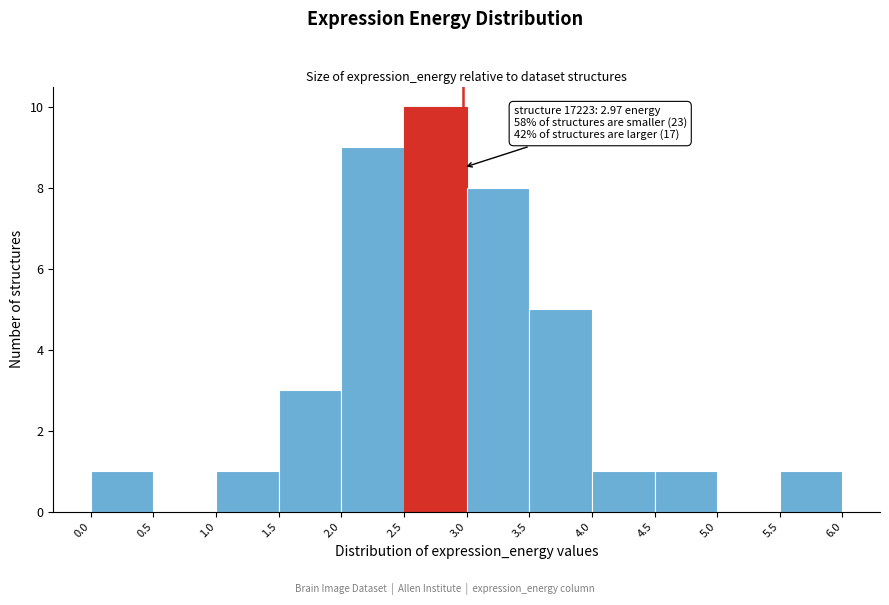

Which range on the x-axis has the tallest bar?

2.5 to 3.0